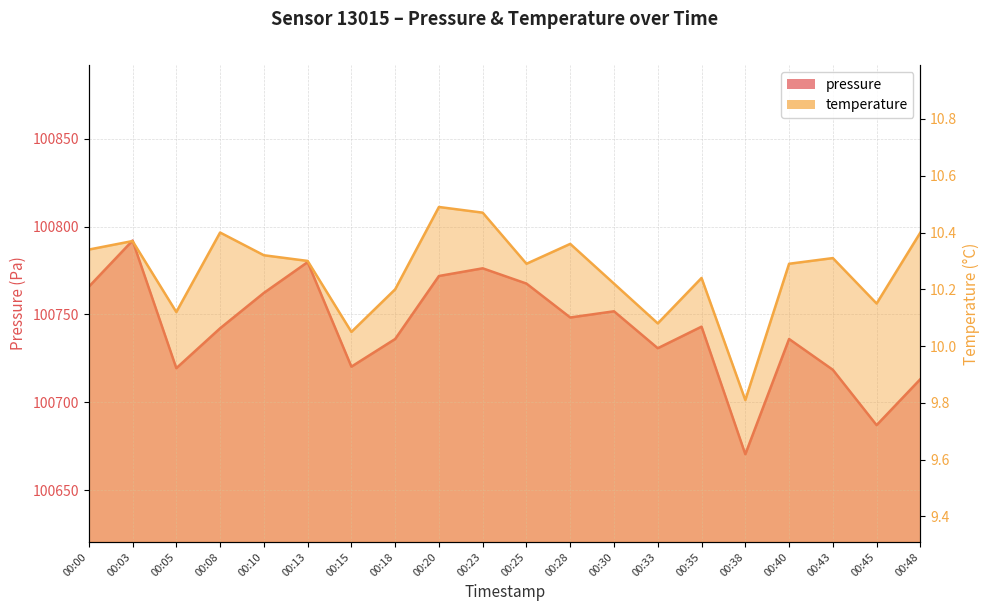

How many distinct data groups are displayed?

2